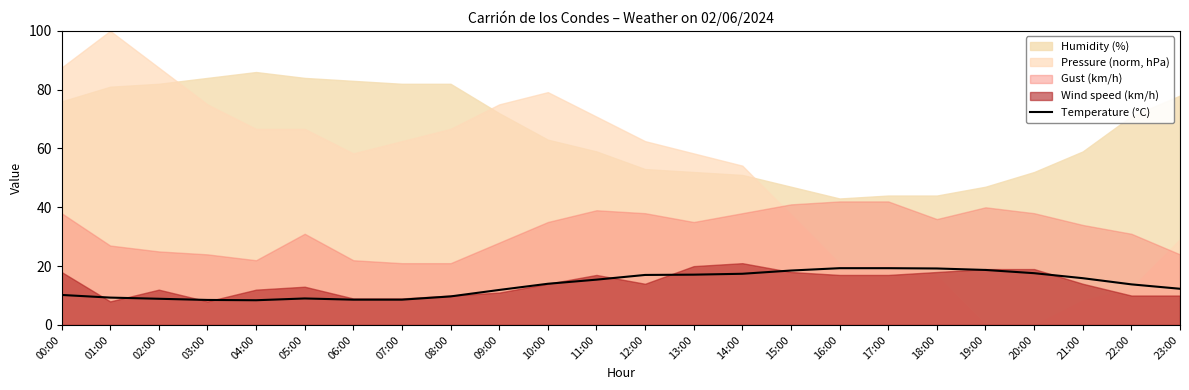

Which has a higher value, 11:00 or 05:00?

11:00